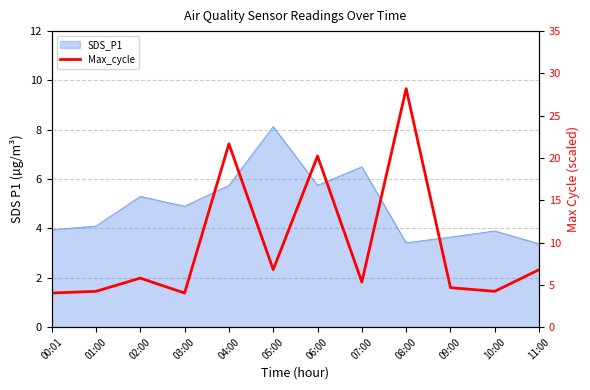

Where does the data first go above 5?

02:00